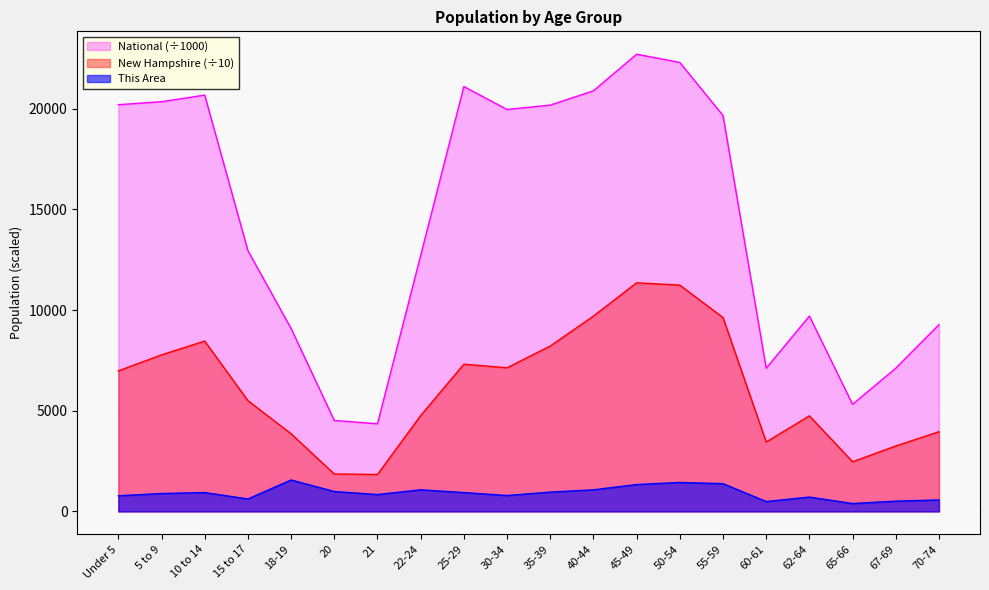

Is it true that This Area equals 839.0 at 21?

True